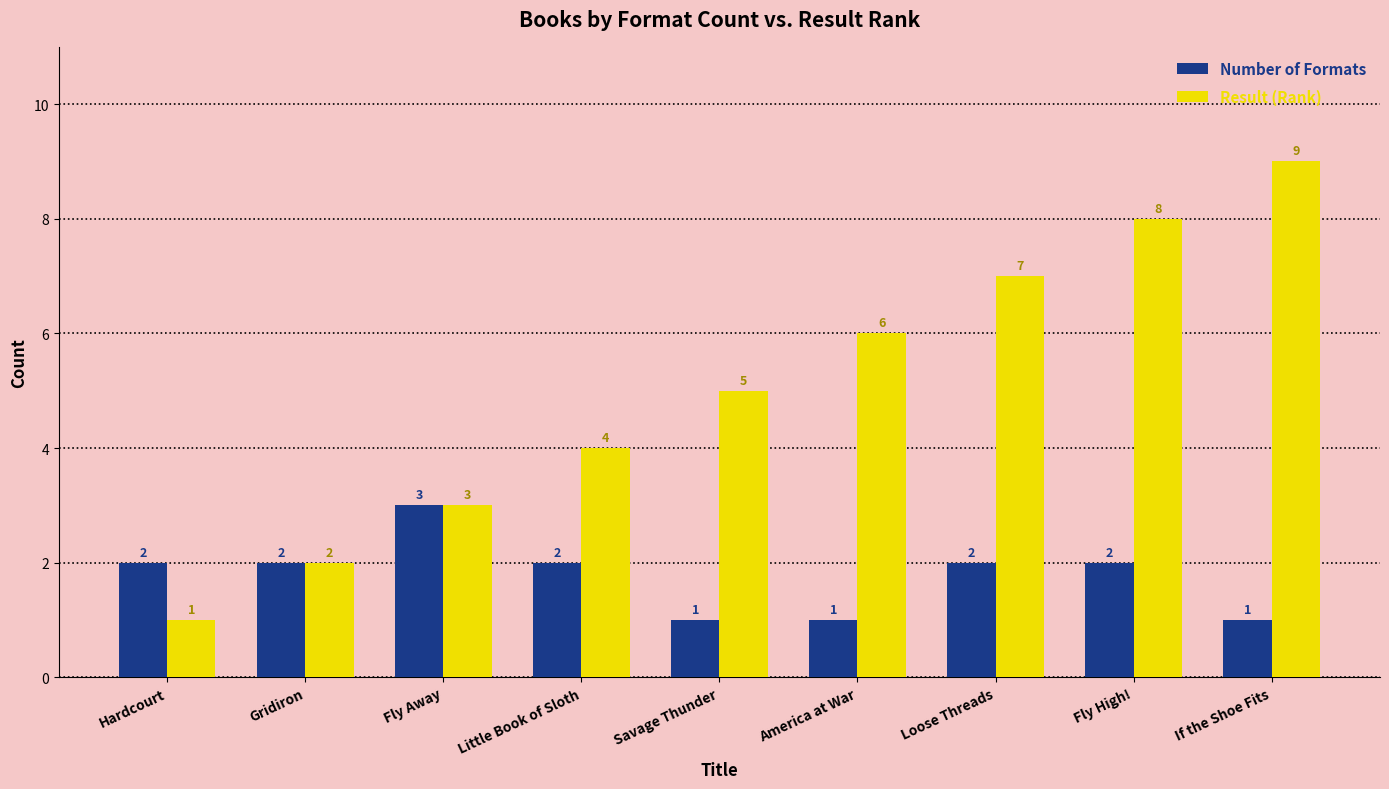

What is the sum of all Number of Formats values?

16